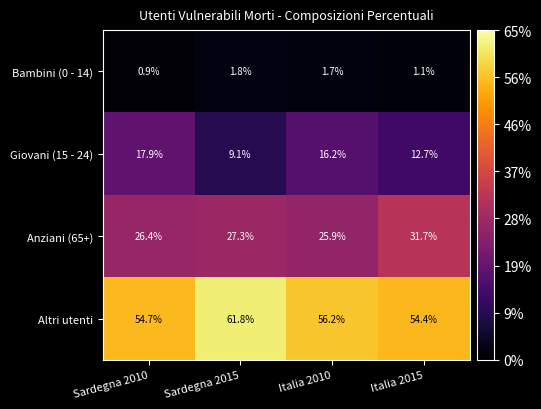

Count the Bambini (0 - 14) values in the range 1 to 2.

3